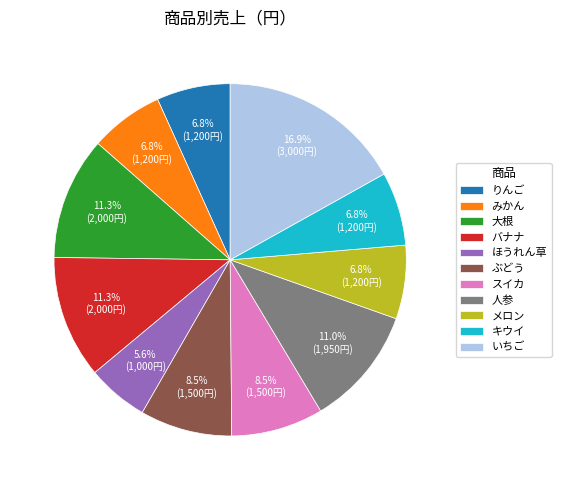

How many slices are in this pie chart?

11